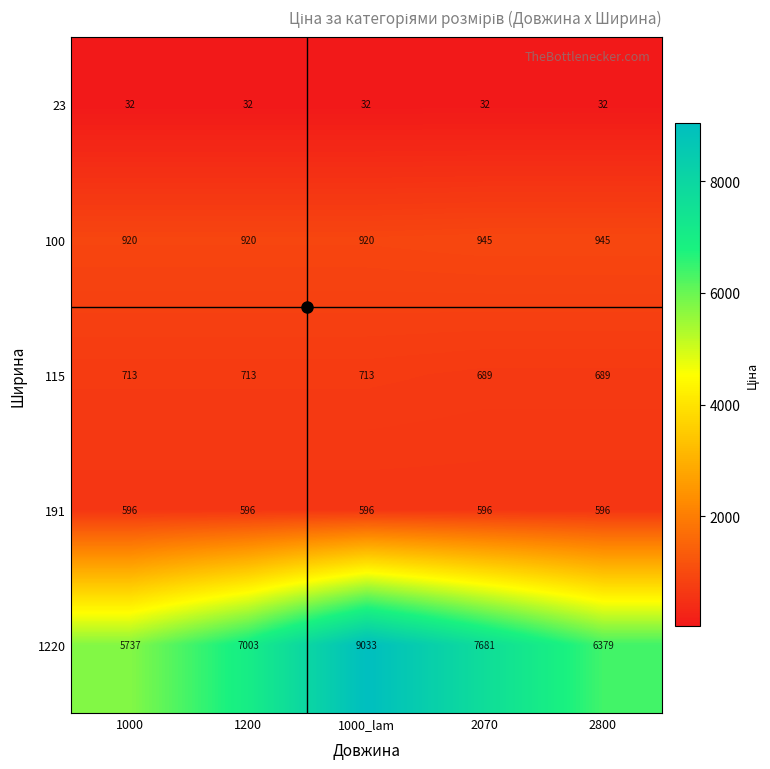

What is the lowest value of the 100 series?

920